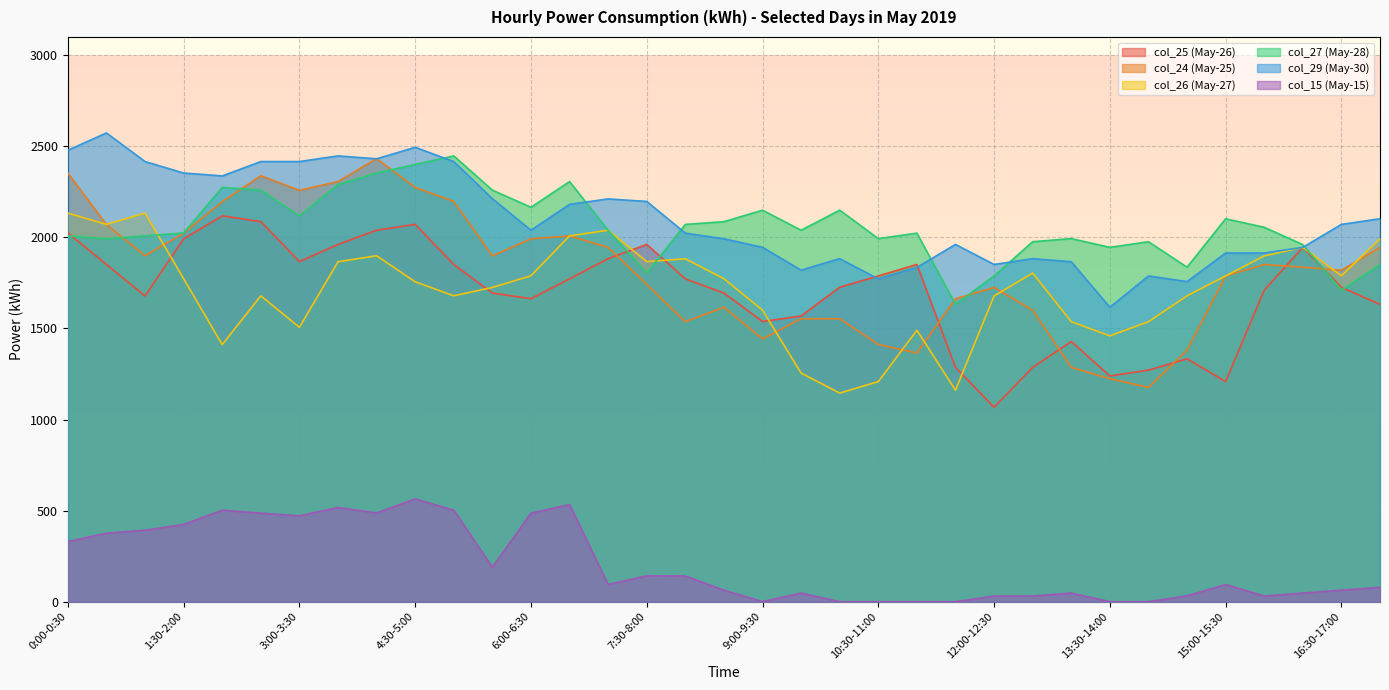

Does the chart display data point markers on the line(s)?

No